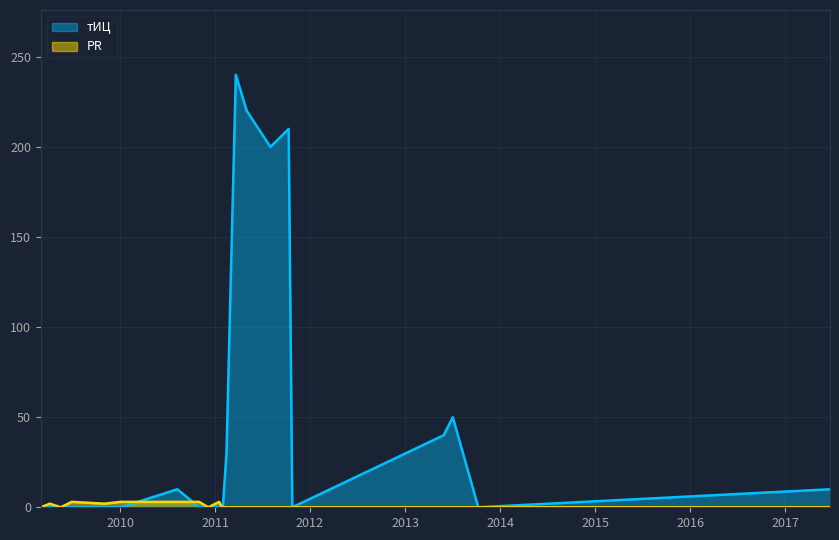

What is the sum of all тИЦ values?

1240